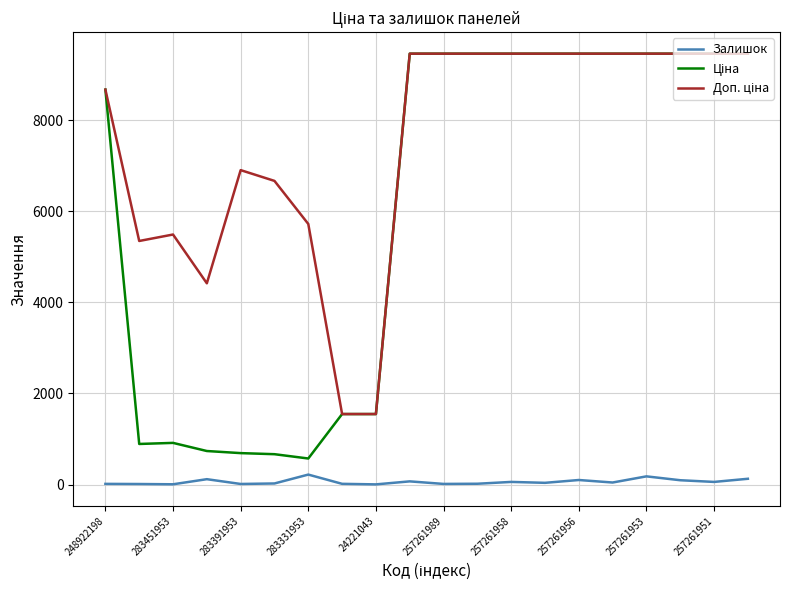

What is the maximum value shown in the chart?

9458.9